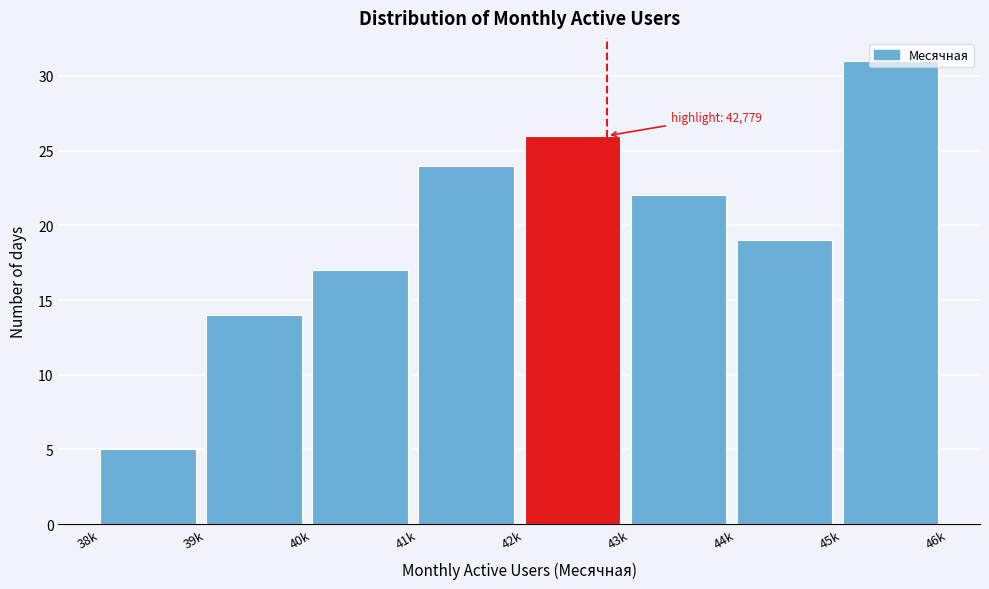

What is the label of the 4th bar from the left?

41k